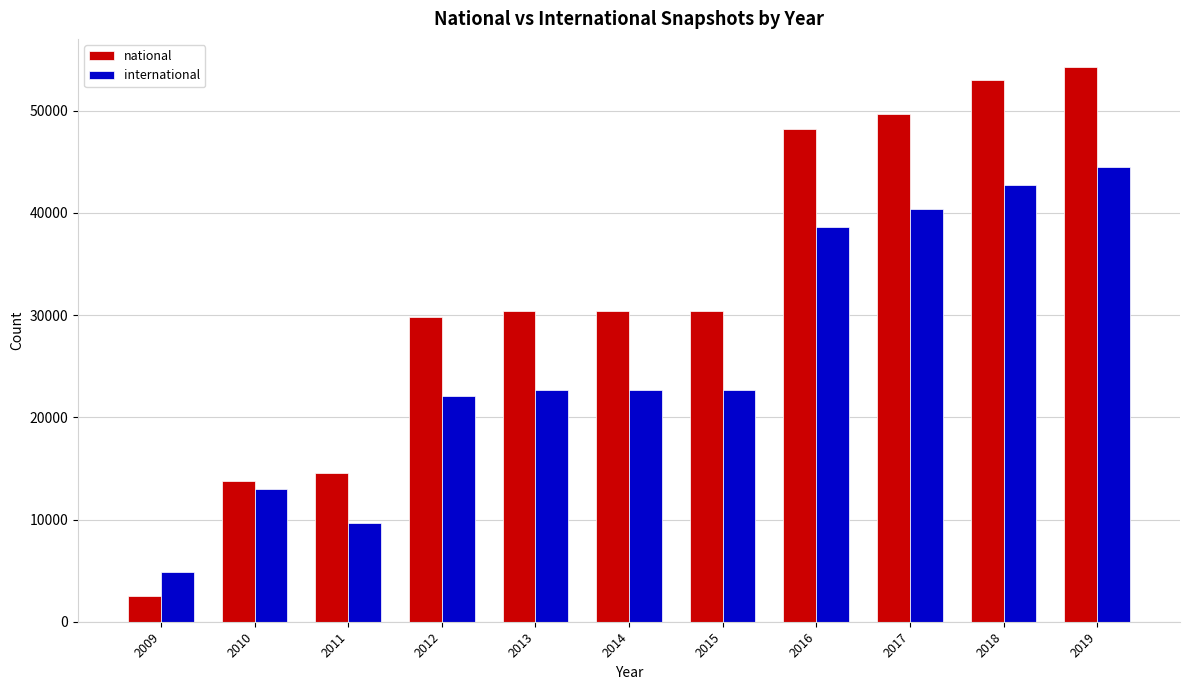

List the series in order of their overall mean, highest first.

national, international